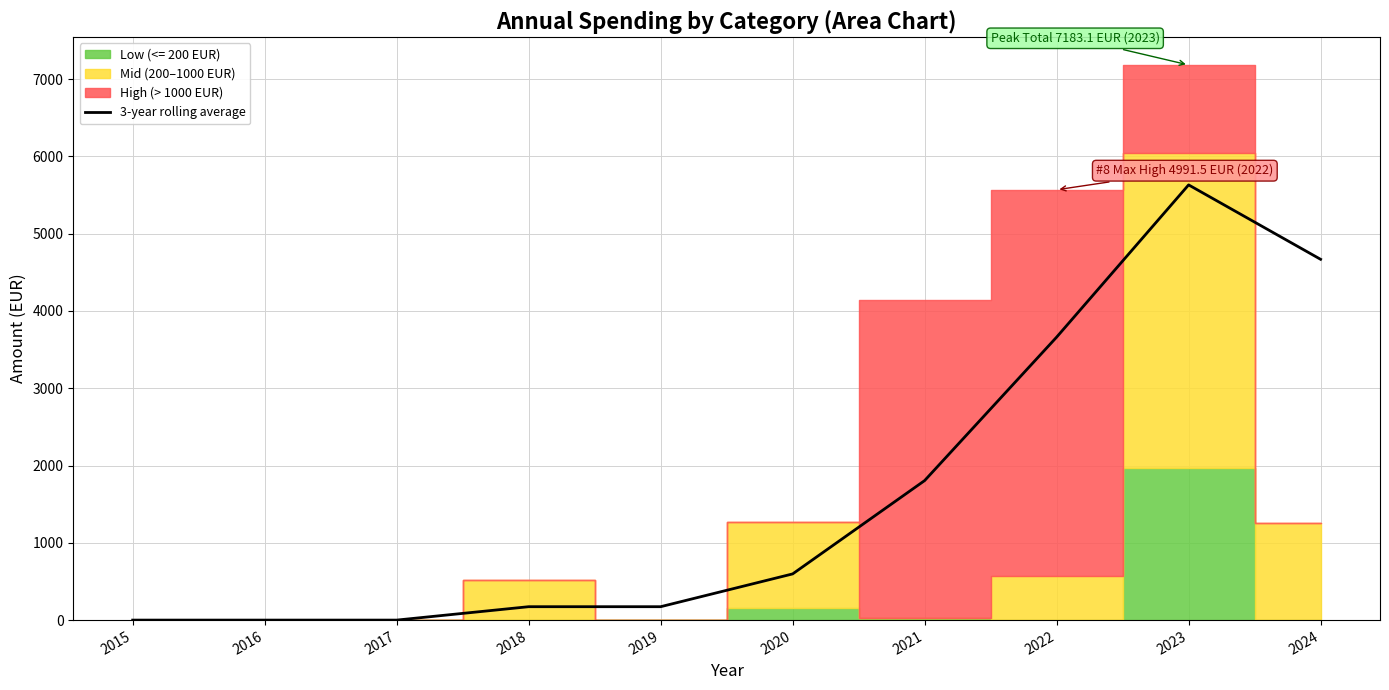

How many positive values are there?

7